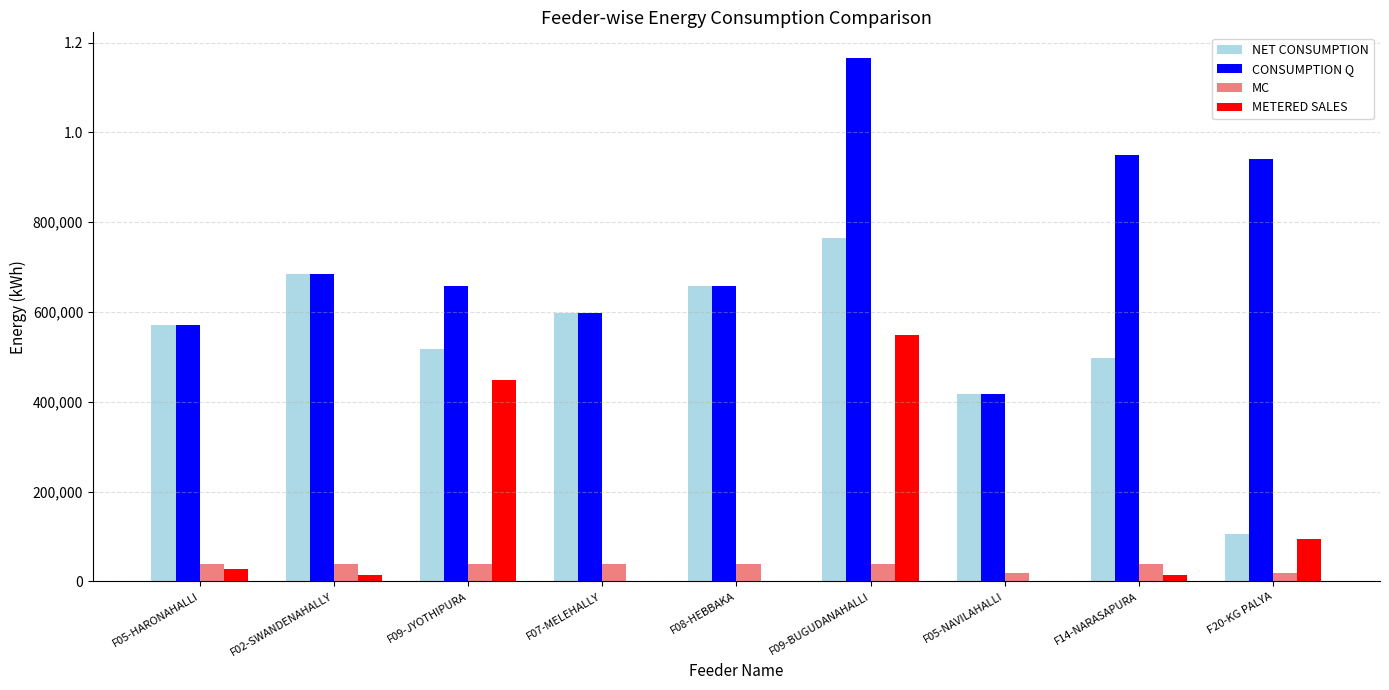

Between F20-KG PALYA and F14-NARASAPURA, which is larger?

F14-NARASAPURA